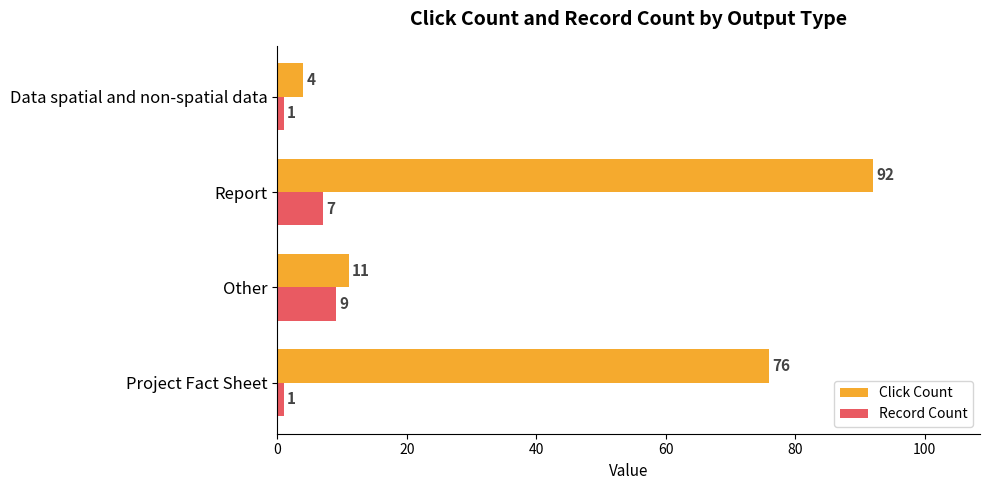

What is the average value of the Click Count series?

46